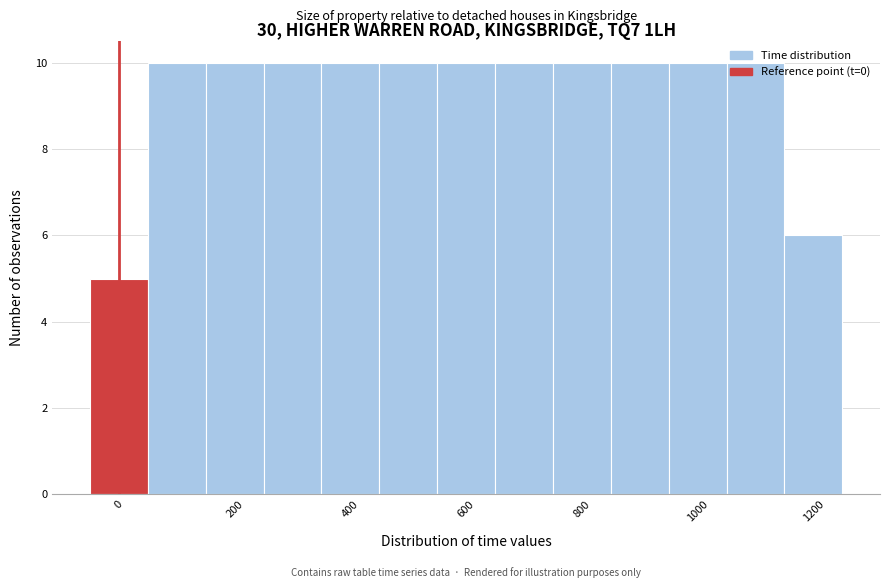

Reading left to right, transcribe this chart: for each bar, give the range it covers on the x-axis and its height. Neither the bar edges nor the heights are printed on the chart, so give them approximately, as read against the axes.

-50 to 50: 5
50 to 150: 10
150 to 250: 10
250 to 350: 10
350 to 450: 10
450 to 550: 10
550 to 650: 10
650 to 750: 10
750 to 850: 10
850 to 950: 10
950 to 1050: 10
1050 to 1150: 10
1150 to 1250: 6